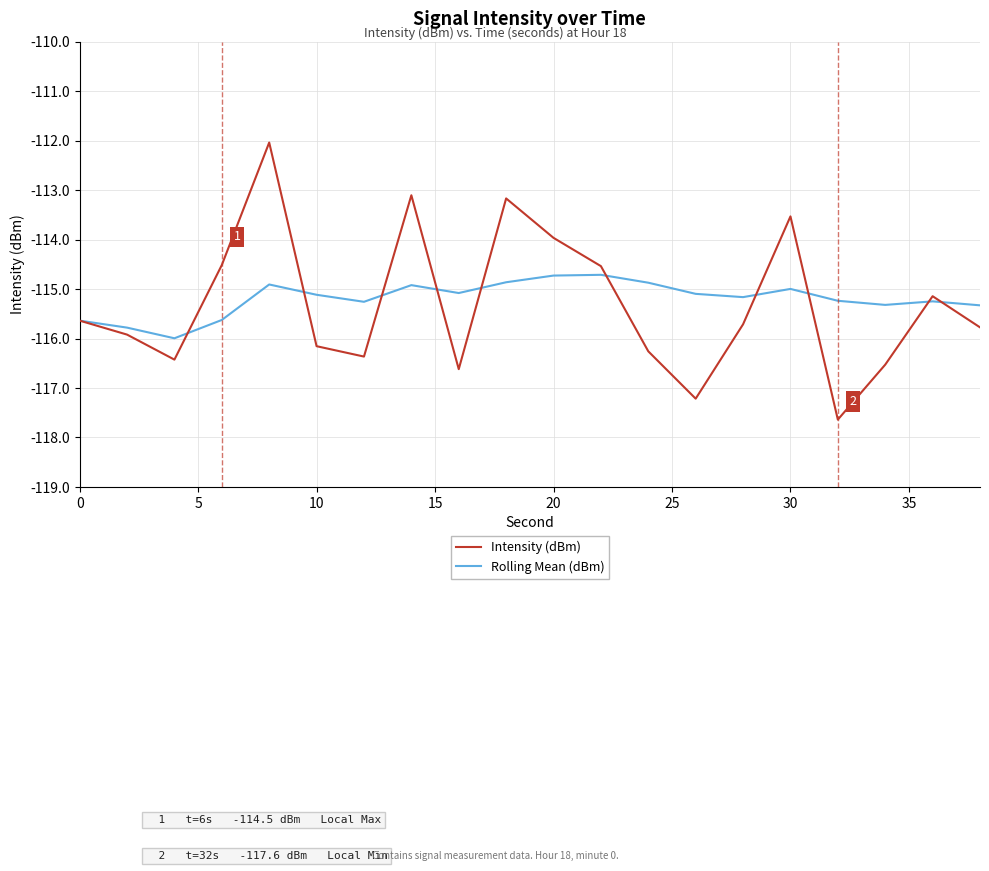

What is the minimum value for Rolling Mean (dBm)?

-116.0